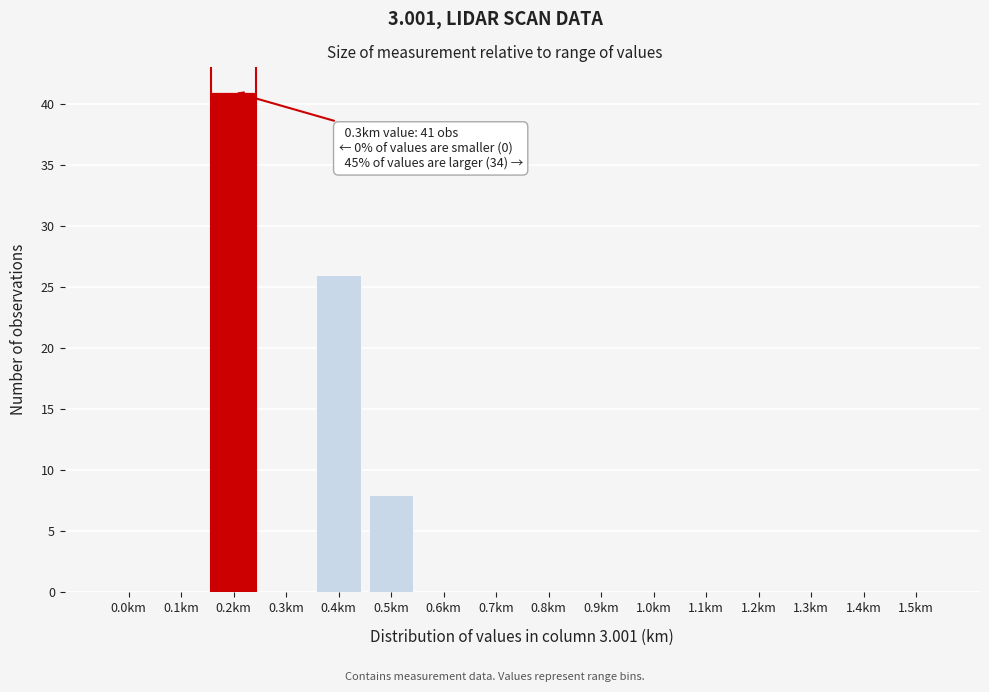

Reading right to left, extract all data points from this chart.

1.5km=0	1.4km=0	1.3km=0	1.2km=0	1.1km=0	1.0km=0	0.9km=0	0.8km=0	0.7km=0	0.6km=0	0.5km=8	0.4km=26	0.3km=0	0.2km=41	0.1km=0	0.0km=0